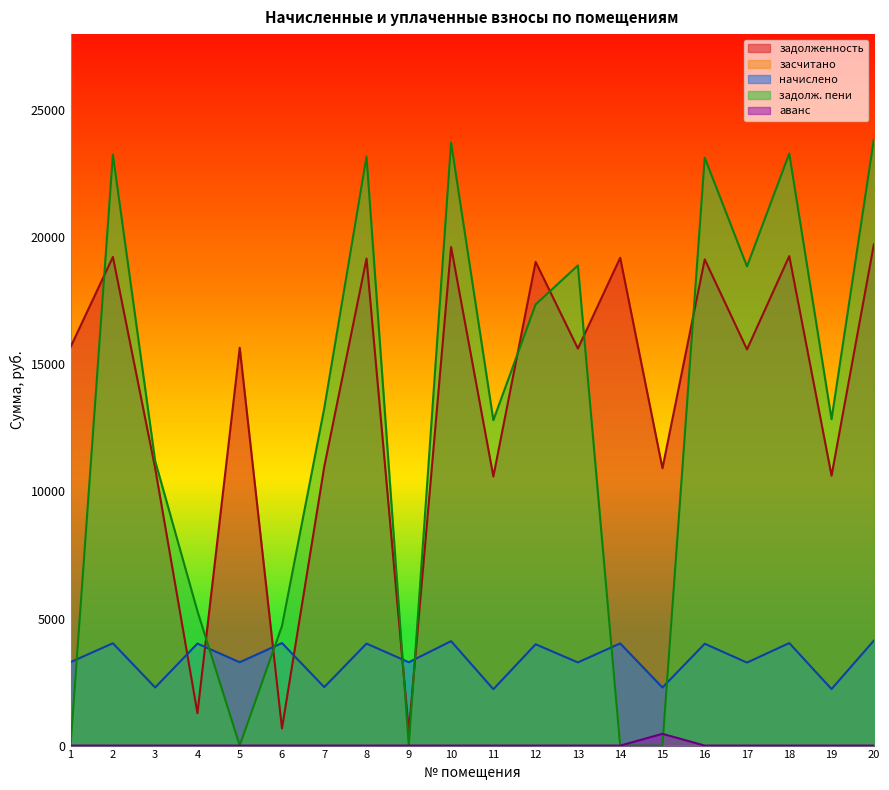

Reading left to right, list all the values displayed in this chart.

задолженность: 15689.8	19230.5	10914.6	1274.7	15657.2	672.5	10979.6	19165.6	550.9	19620.4	10589.8	19035.6	15624.8	19198.1	10914.6	19133.0	15592.3	19263.0	10622.3	19717.8
начислено: 3286.3	4027.9	2286.1	4014.4	3279.5	4034.8	2299.8	4014.4	3279.5	4109.6	2218.1	3987.1	3272.8	4021.2	2286.1	4007.5	3265.9	4034.8	2224.9	4130.0
задолж. пени: 0.0	23258.4	11200.7	5289.0	0.0	4707.2	13279.4	23179.9	0.0	23730.0	12807.8	17359.4	18897.6	0.2	0.0	23140.6	18858.2	23297.8	12847.2	23847.8
аванс: 0.0	0.0	0.0	0.0	0.0	0.0	0.0	0.0	0.6	0.0	0.0	0.0	0.0	0.0	462.8	0.0	0.0	0.0	0.0	0.0